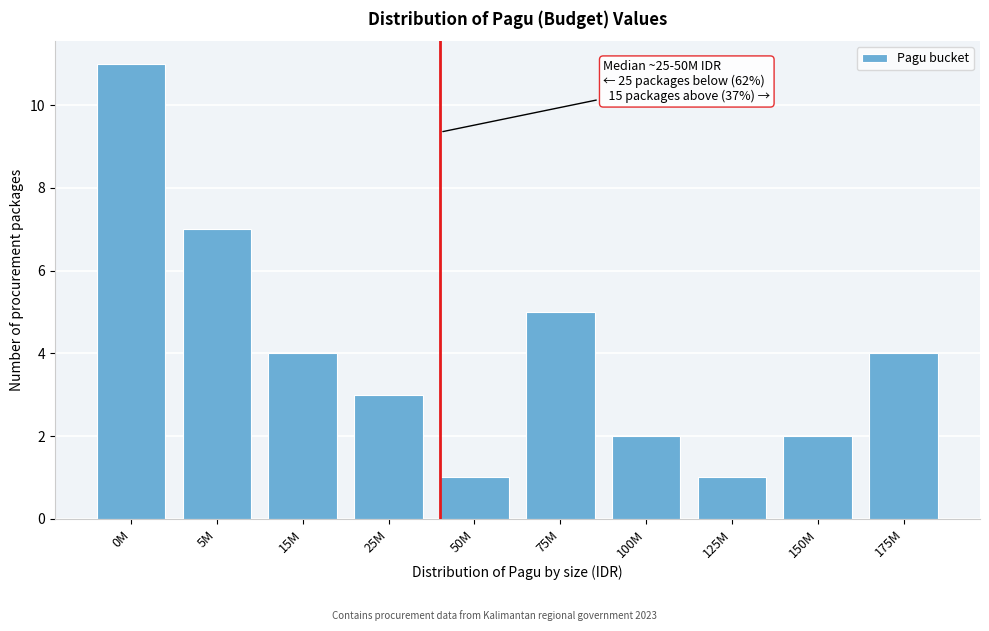

Reading left to right, transcribe all the data shown in this chart.

0M=11	5M=7	15M=4	25M=3	50M=1	75M=5	100M=2	125M=1	150M=2	175M=4